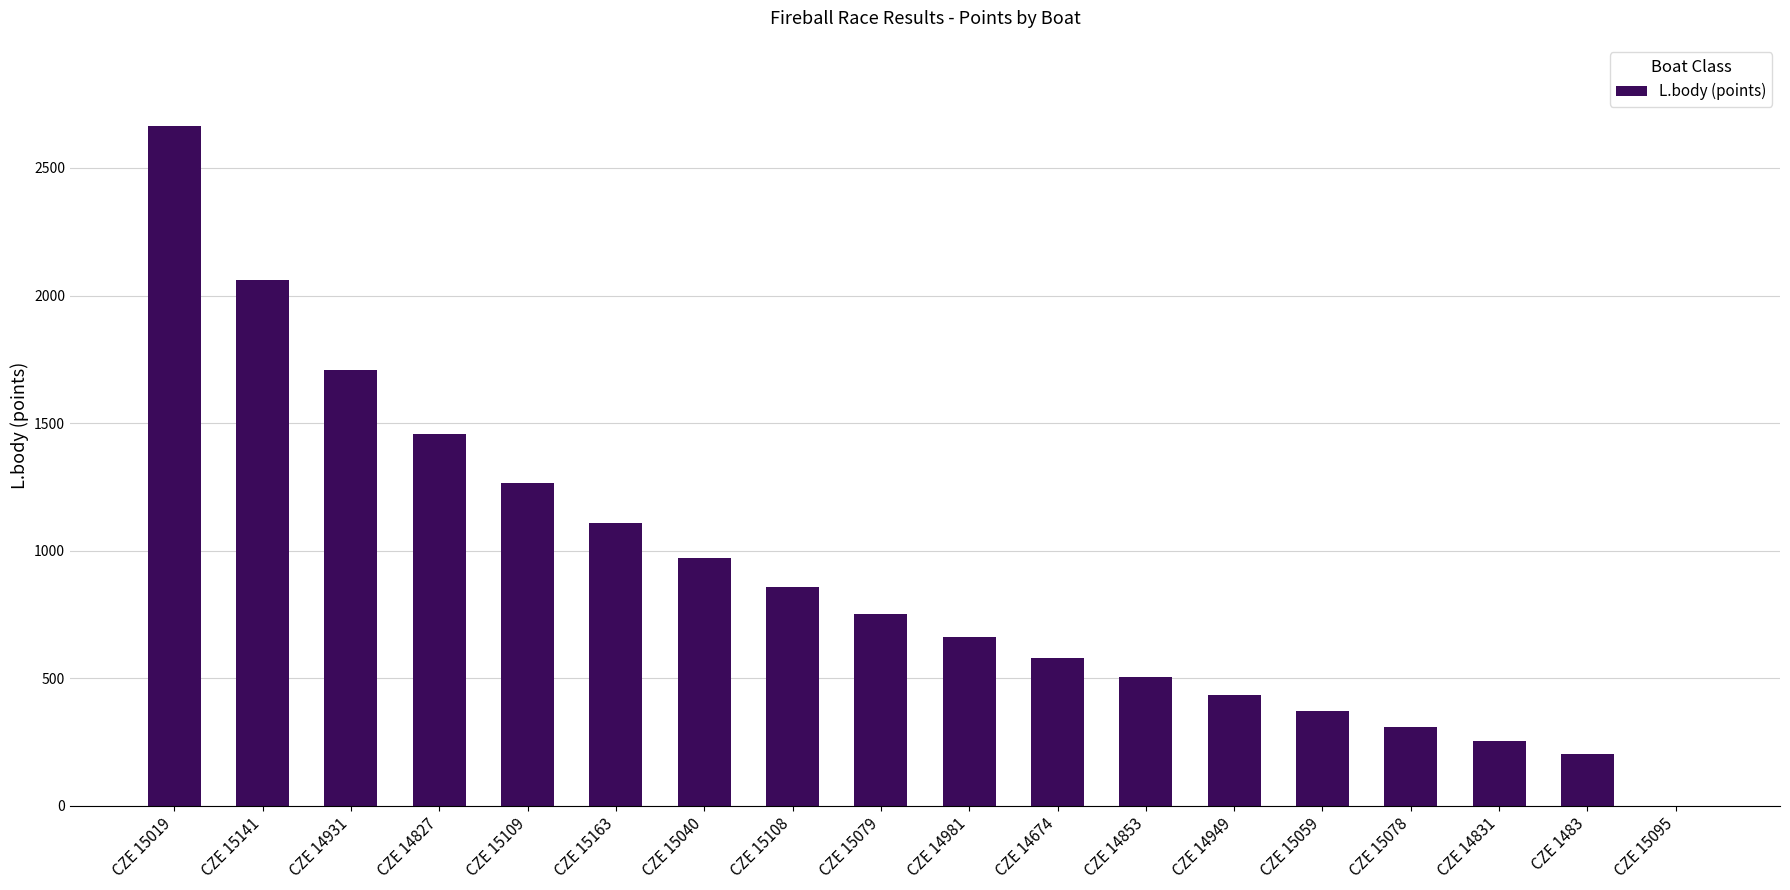

What value does the data have at CZE 15019, to the nearest 50?

2650